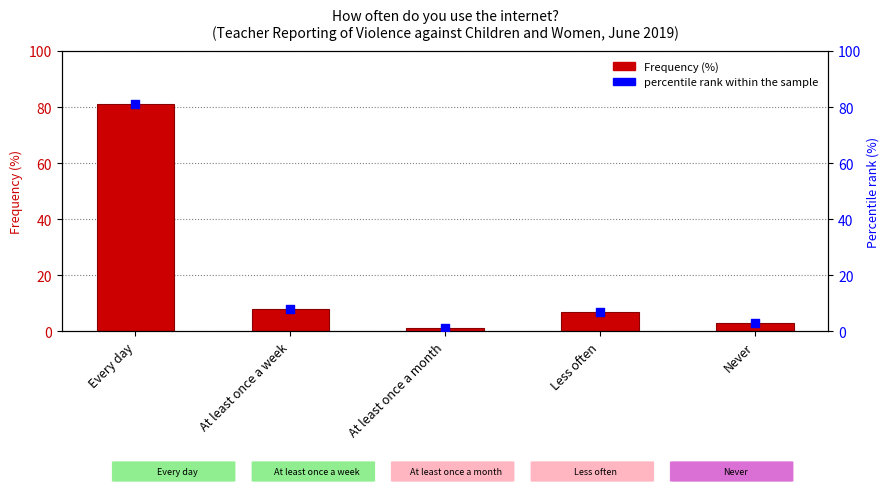

What are all the series names shown in the legend?

Frequency (%), percentile rank within the sample